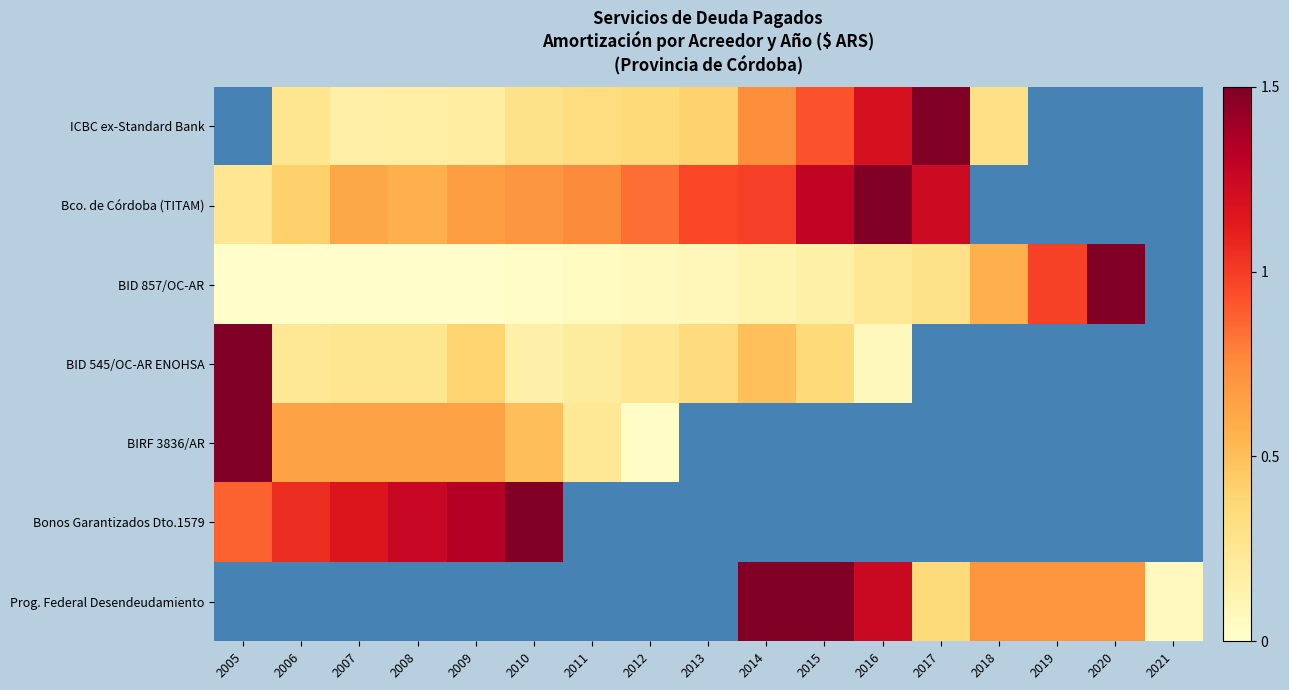

Reading left to right, what are all the values shown in this chart?

ICBC ex-Standard Bank: 2005=0.0	2006=0.3	2007=0.2	2008=0.2	2009=0.2	2010=0.3	2011=0.3	2012=0.4	2013=0.4	2014=0.7	2015=0.9	2016=1.2	2017=1.5	2018=0.3	2019=0.0	2020=0.0	2021=0.0
Bco. de Córdoba (TITAM): 2005=0.2	2006=0.4	2007=0.6	2008=0.6	2009=0.7	2010=0.7	2011=0.8	2012=0.8	2013=1.0	2014=1.0	2015=1.3	2016=1.5	2017=1.2	2018=0.0	2019=0.0	2020=0.0	2021=0.0
BID 857/OC-AR: 2005=0.0	2006=0.0	2007=0.0	2008=0.0	2009=0.0	2010=0.0	2011=0.1	2012=0.1	2013=0.1	2014=0.1	2015=0.2	2016=0.2	2017=0.3	2018=0.6	2019=1.0	2020=1.5	2021=0.0
BID 545/OC-AR ENOHSA: 2005=1.5	2006=0.2	2007=0.3	2008=0.3	2009=0.4	2010=0.1	2011=0.2	2012=0.2	2013=0.3	2014=0.5	2015=0.4	2016=0.1	2017=0.0	2018=0.0	2019=0.0	2020=0.0	2021=0.0
BIRF 3836/AR: 2005=1.5	2006=0.6	2007=0.6	2008=0.6	2009=0.6	2010=0.5	2011=0.2	2012=0.0	2013=0.0	2014=0.0	2015=0.0	2016=0.0	2017=0.0	2018=0.0	2019=0.0	2020=0.0	2021=0.0
Bonos Garantizados Dto.1579: 2005=0.9	2006=1.1	2007=1.2	2008=1.3	2009=1.3	2010=1.5	2011=0.0	2012=0.0	2013=0.0	2014=0.0	2015=0.0	2016=0.0	2017=0.0	2018=0.0	2019=0.0	2020=0.0	2021=0.0
Prog. Federal Desendeudamiento: 2005=0.0	2006=0.0	2007=0.0	2008=0.0	2009=0.0	2010=0.0	2011=0.0	2012=0.0	2013=0.0	2014=1.5	2015=1.5	2016=1.2	2017=0.4	2018=0.7	2019=0.7	2020=0.7	2021=0.1